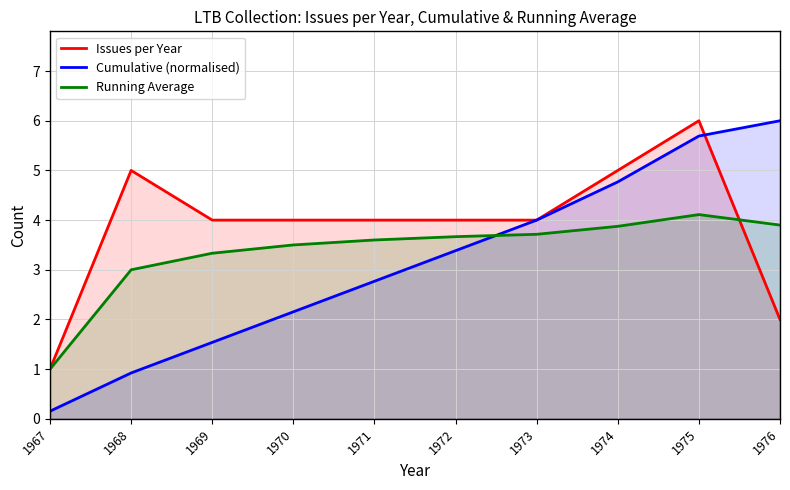

Does the chart have visible grid lines?

Yes